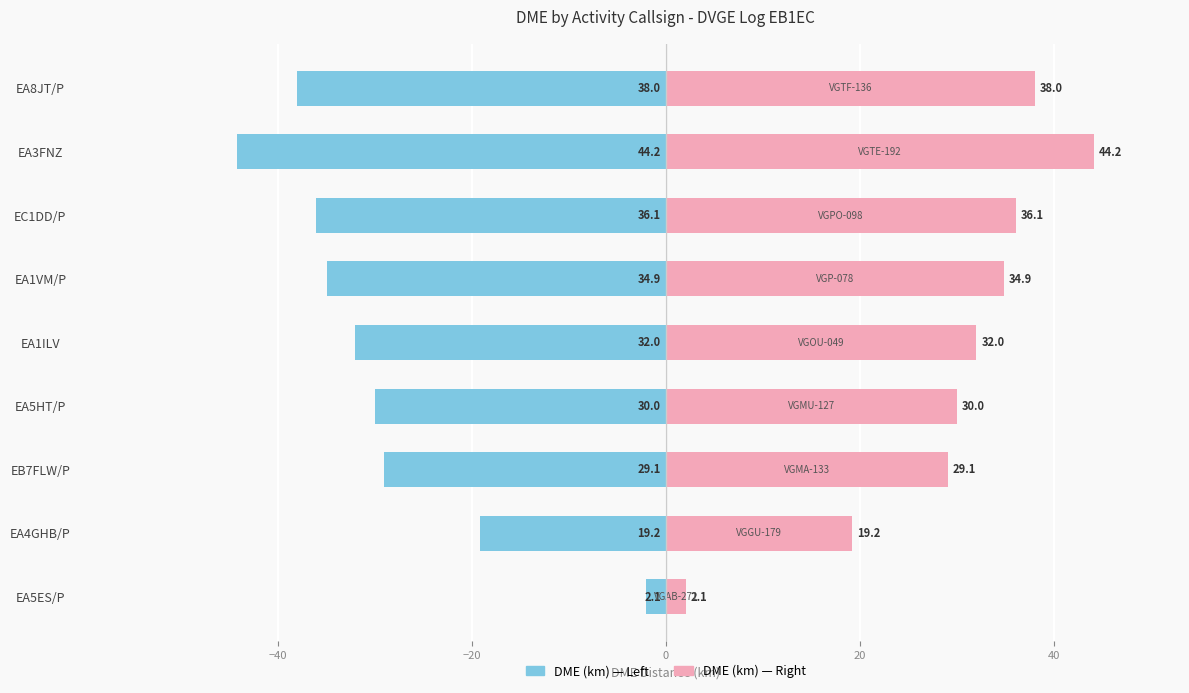

What is the average value of the Left (DME km) series?

-29.5